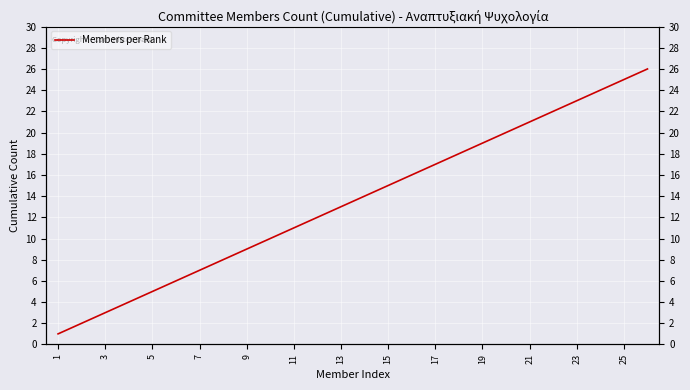

How many lines are shown in the chart?

1